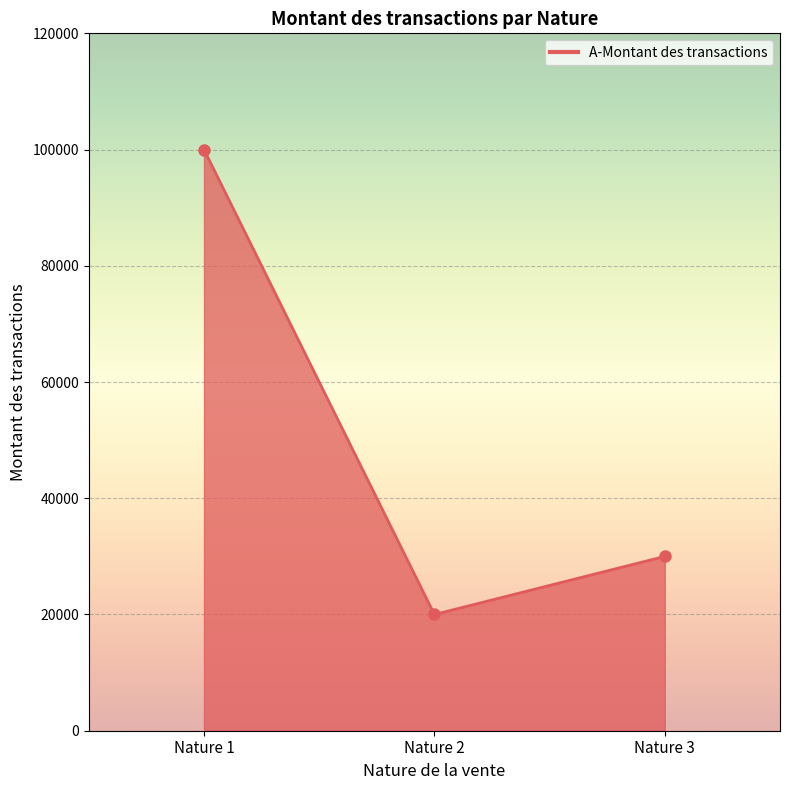

The value at Nature 2 is 8976. True or false?

False